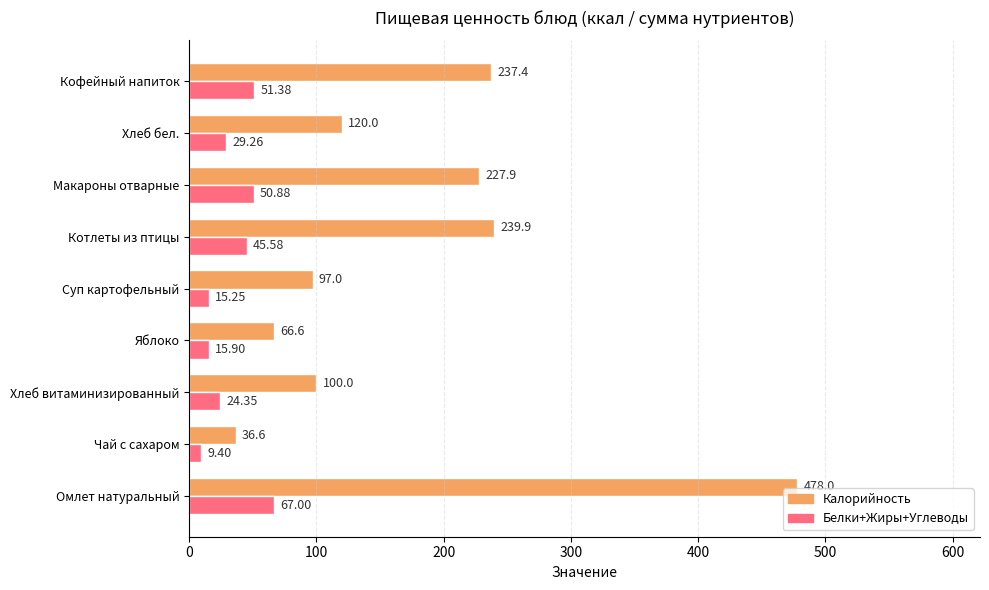

Which series has the largest total across all categories?

Калорийность